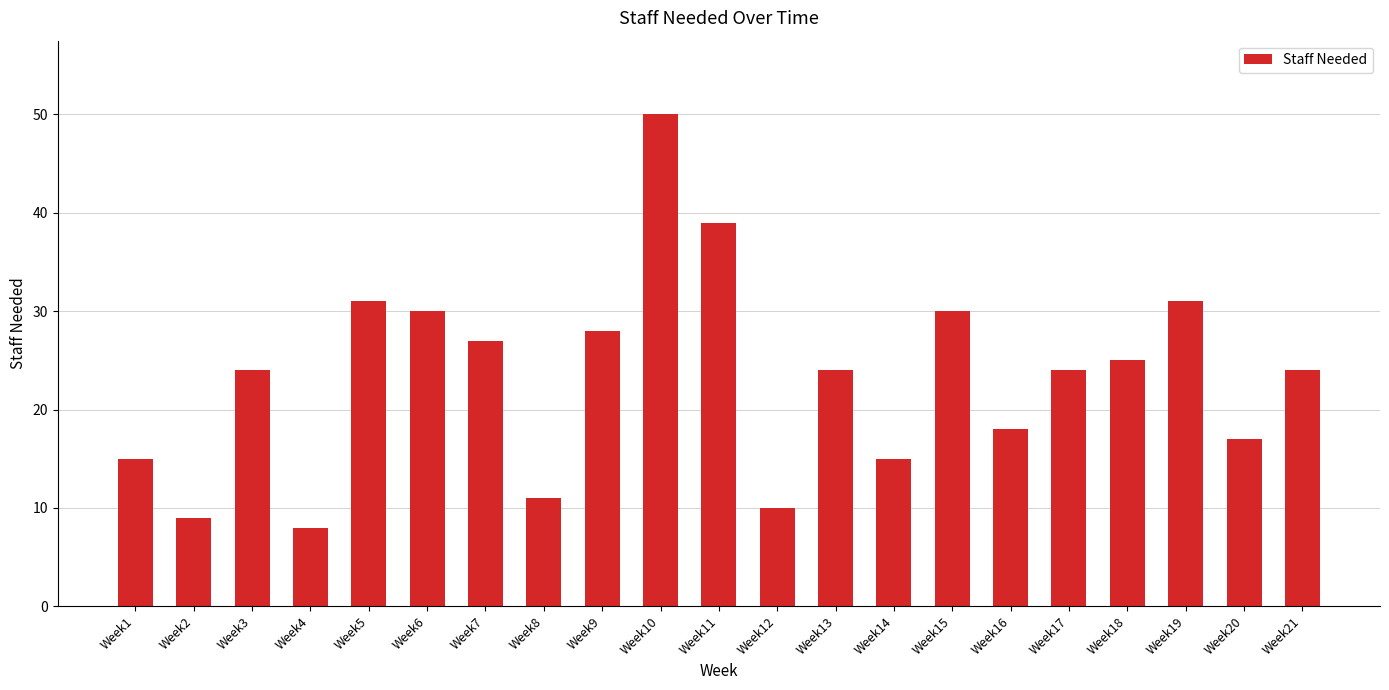

True or false: the data shows 17 at Week20.

True